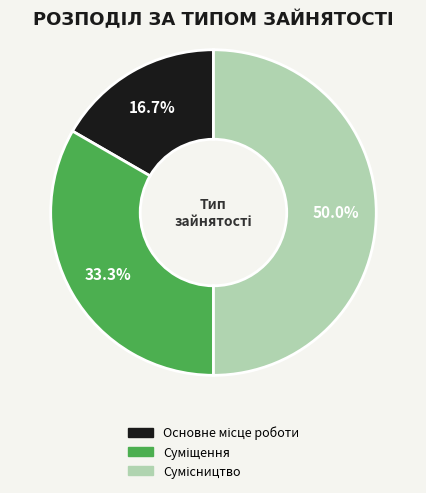

Rank the categories by value from lowest to highest.

Основне місце роботи, Суміщення, Сумісництво